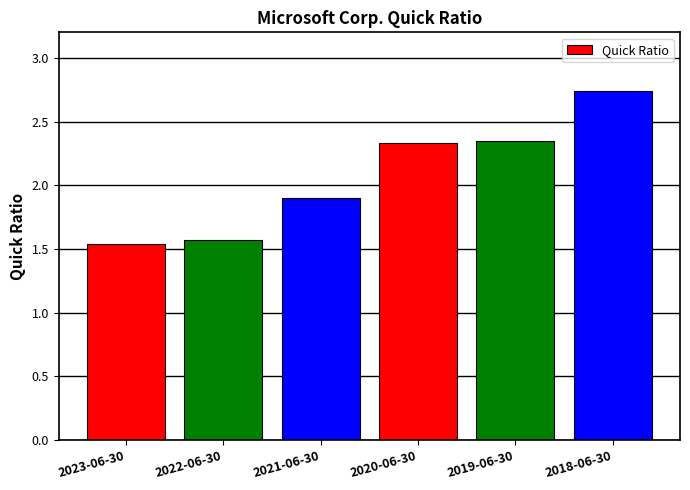

What is the difference between the values at 2023-06-30 and 2020-06-30?

0.8